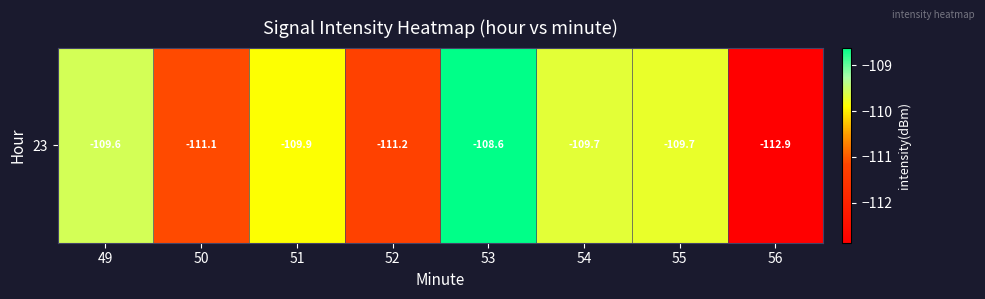

How many data points are less than -109?

7